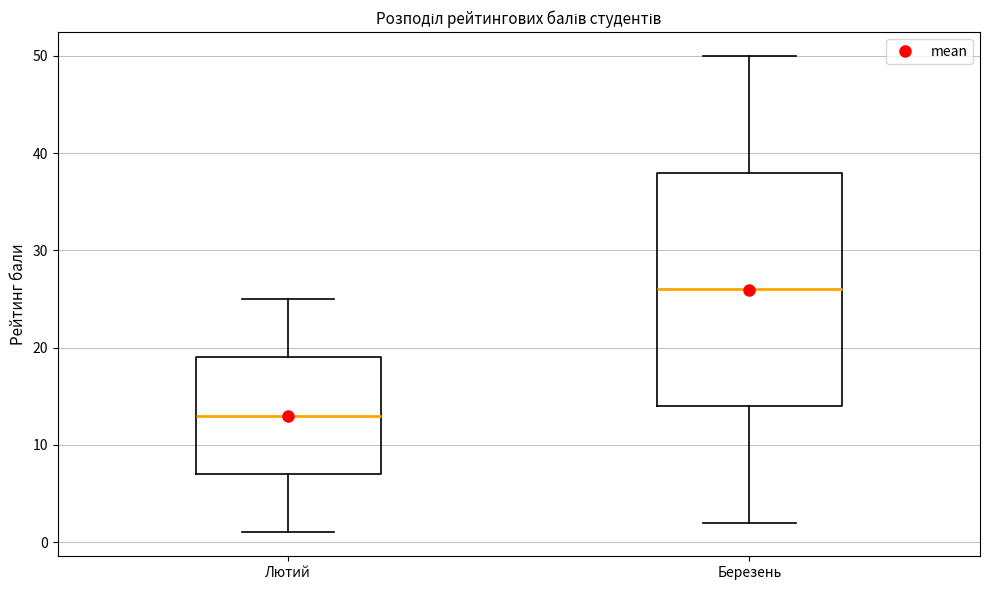

Reading left to right, transcribe this box plot: for each box, give where its median line is, the range the box spans, and where its two whiskers end, as read against the y-axis. The values are not printed on the chart, so give them approximately, as read against the axis.

Лютий: median 13, box 7 to 19, whiskers 1 to 25
Березень: median 26, box 14 to 38, whiskers 2 to 50